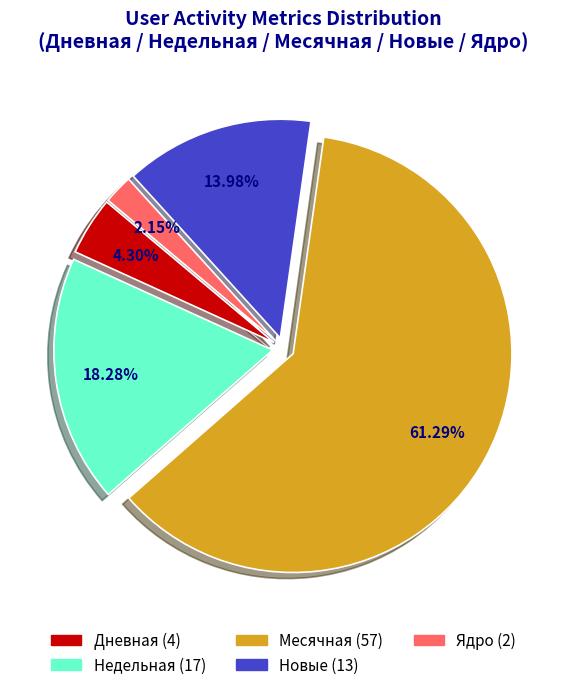

What portion of the pie excludes Недельная?

81.7%